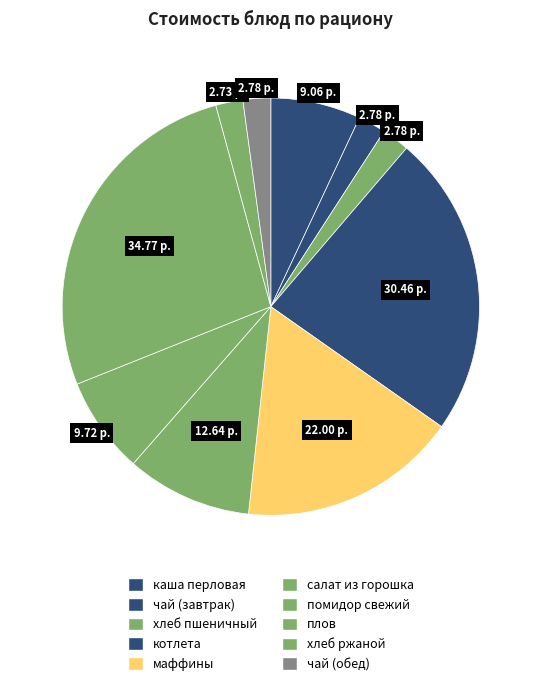

To the nearest percent, what is the difference between the largest and smallest slice percentages?

25%